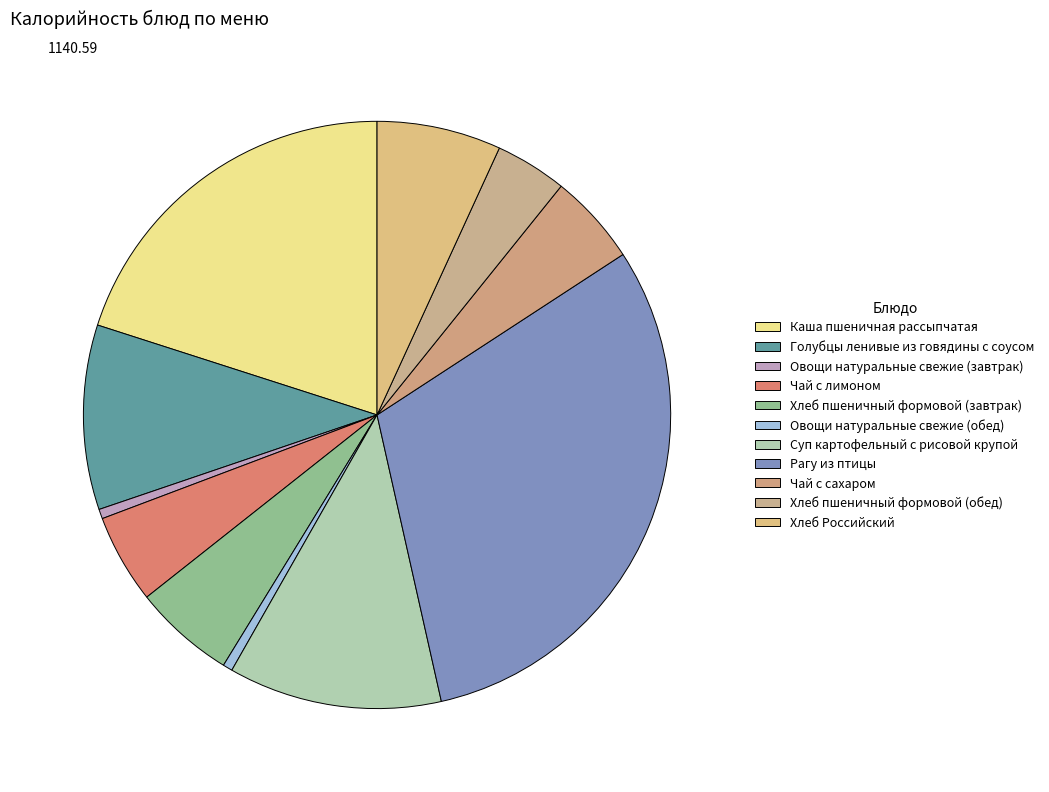

Combined, do Чай с лимоном and Хлеб Российский account for over 50%?

No